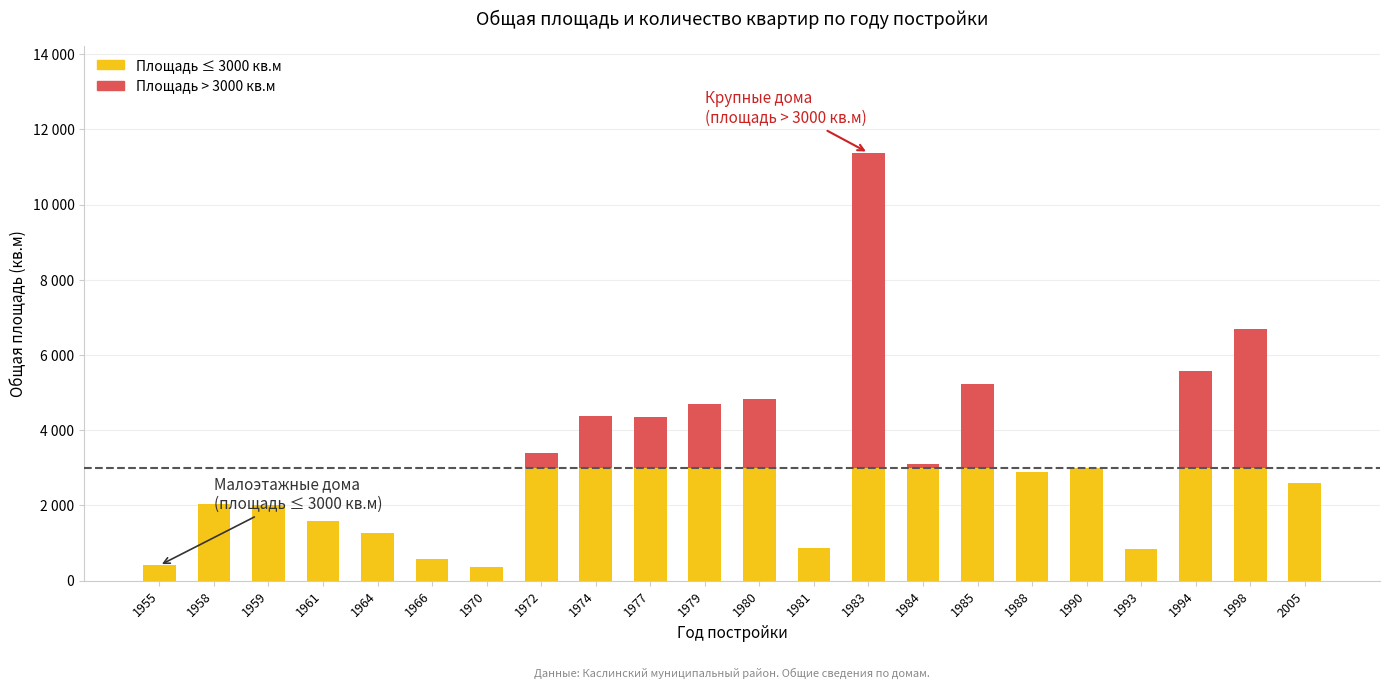

What are all the series names shown in the legend?

Площадь ≤ 3000 кв.м, Площадь > 3000 кв.м